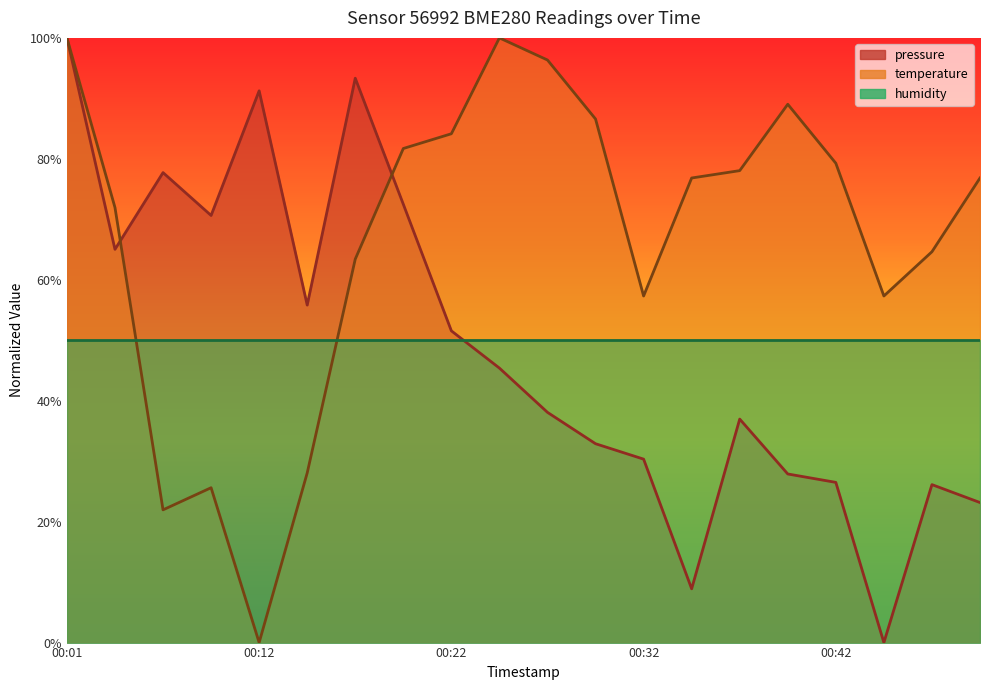

At how many categories does at least one series exceed 0?

20